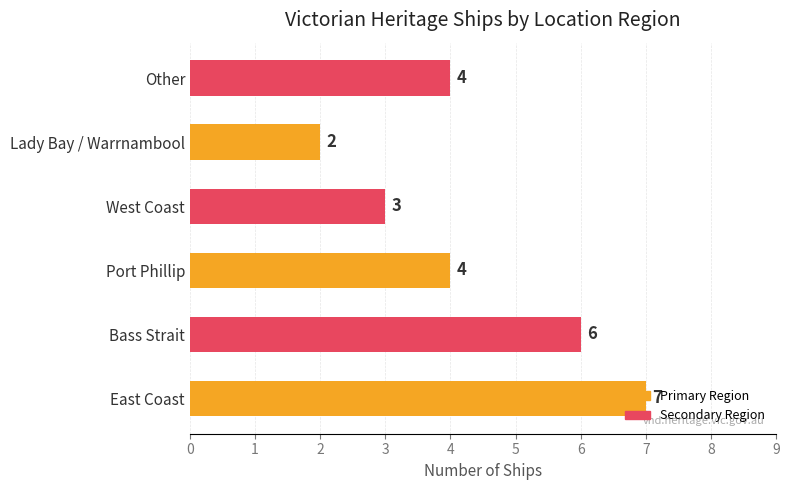

What is the smallest value displayed?

2